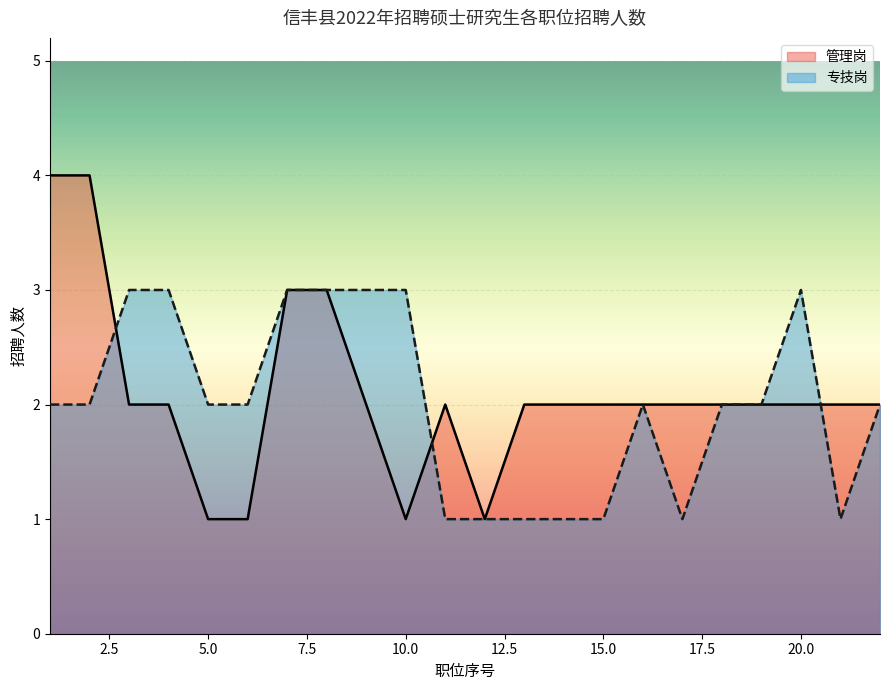

Which series has the largest range (max minus min)?

管理岗